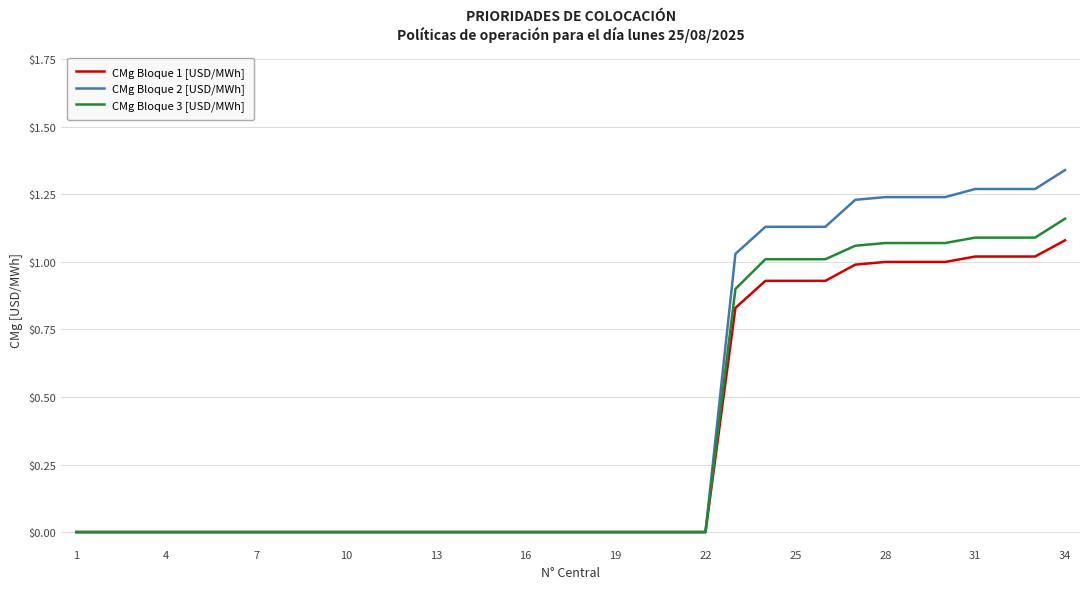

Count the number of categories in the chart.

34